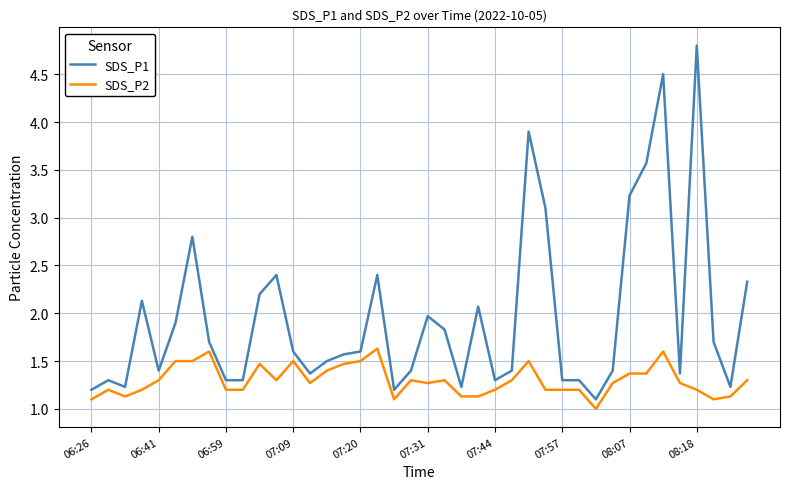

Which series has the largest total across all categories?

SDS_P1